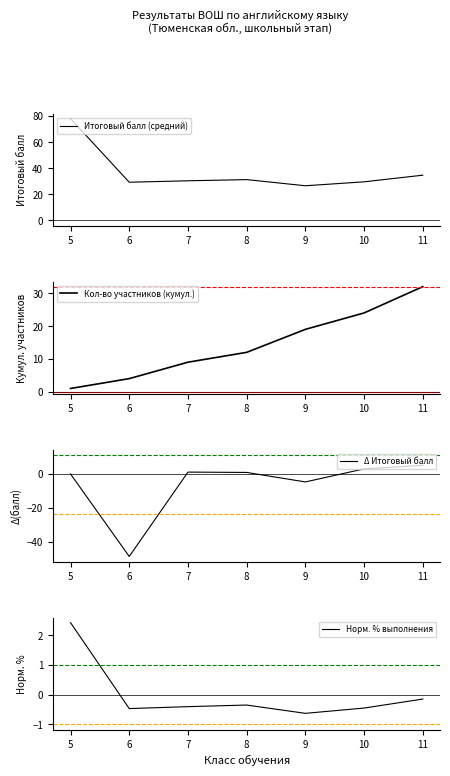

What is the difference between the second highest and minimum values in the Норм. % выполнения series?

0.5